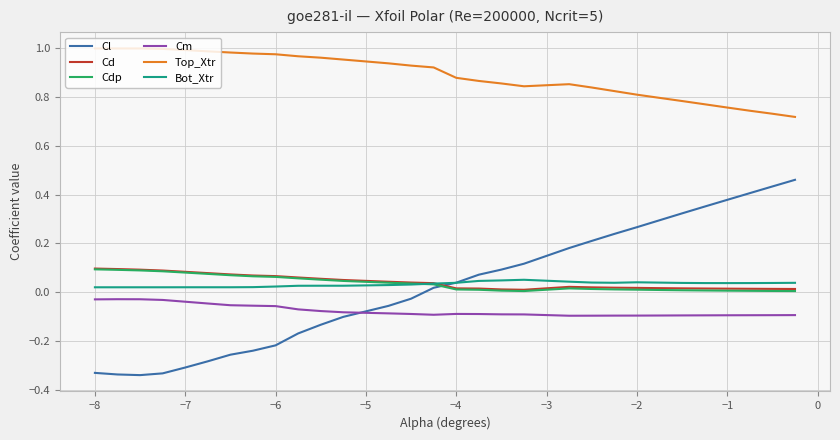

In Cdp, how many points are higher than both neighbors (excluding endpoints)?

1